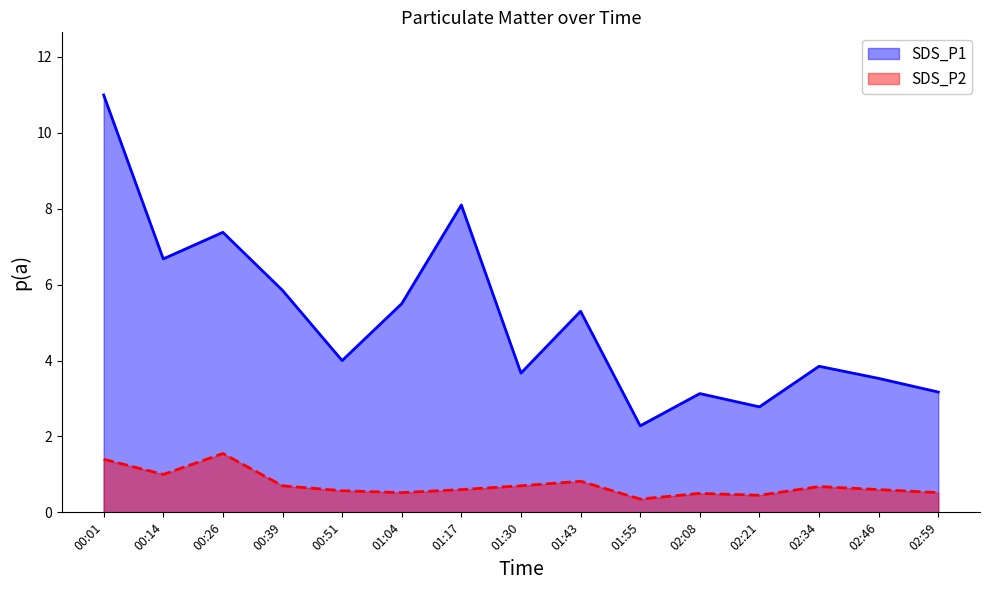

Reading right to left, extract all data points from this chart.

SDS_P1: 02:59=3.2	02:46=3.5	02:34=3.9	02:21=2.8	02:08=3.1	01:55=2.3	01:43=5.3	01:30=3.7	01:17=8.1	01:04=5.5	00:51=4.0	00:39=5.8	00:26=7.4	00:14=6.7	00:01=11.0
SDS_P2: 02:59=0.5	02:46=0.6	02:34=0.7	02:21=0.5	02:08=0.5	01:55=0.3	01:43=0.8	01:30=0.7	01:17=0.6	01:04=0.5	00:51=0.6	00:39=0.7	00:26=1.6	00:14=1.0	00:01=1.4